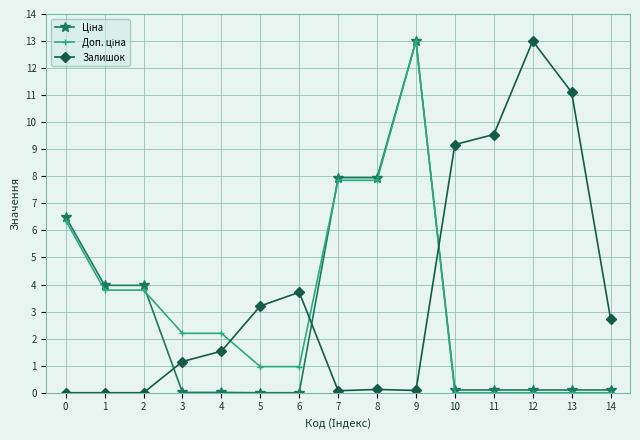

What is the difference between the highest and lowest values at 6?

3.7